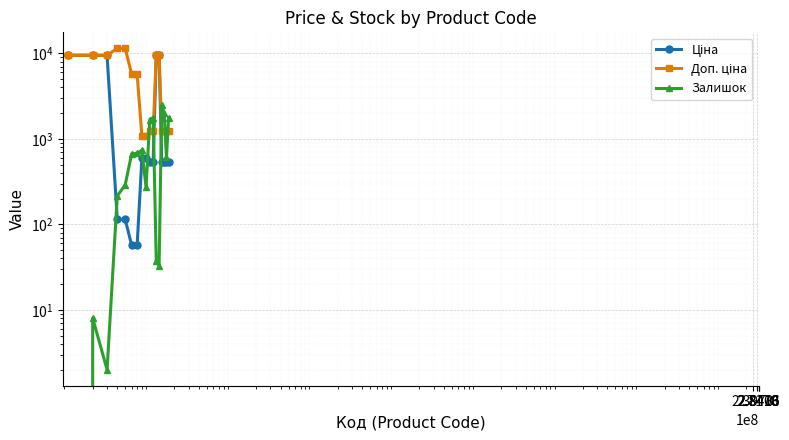

Read the Доп. ціна value at 5.

11410.0